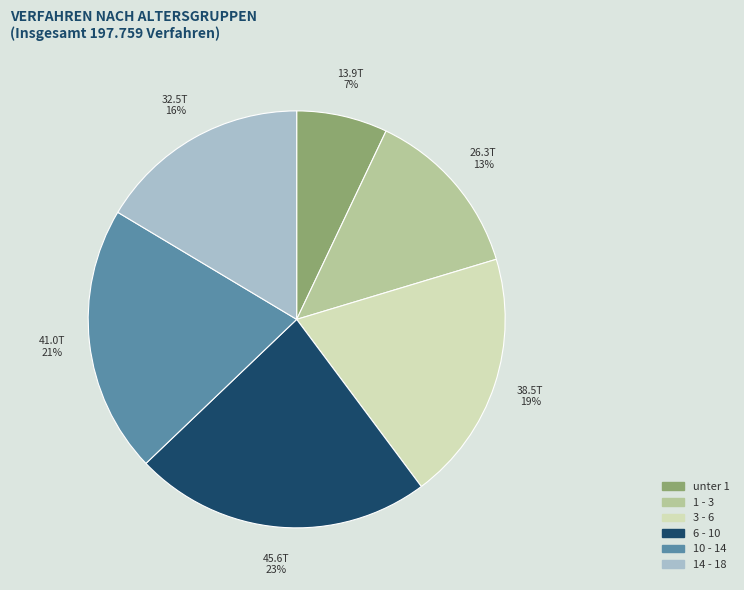

Rank the categories by value from lowest to highest.

unter 1, 1 - 3, 14 - 18, 3 - 6, 10 - 14, 6 - 10